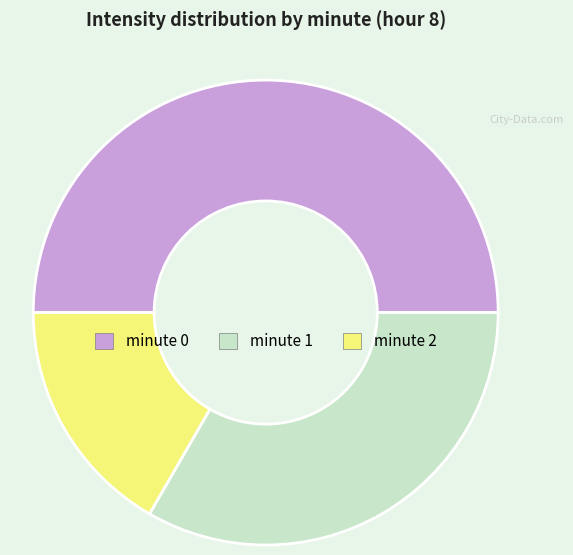

Is it true that minute 0 is 61% of the pie?

False